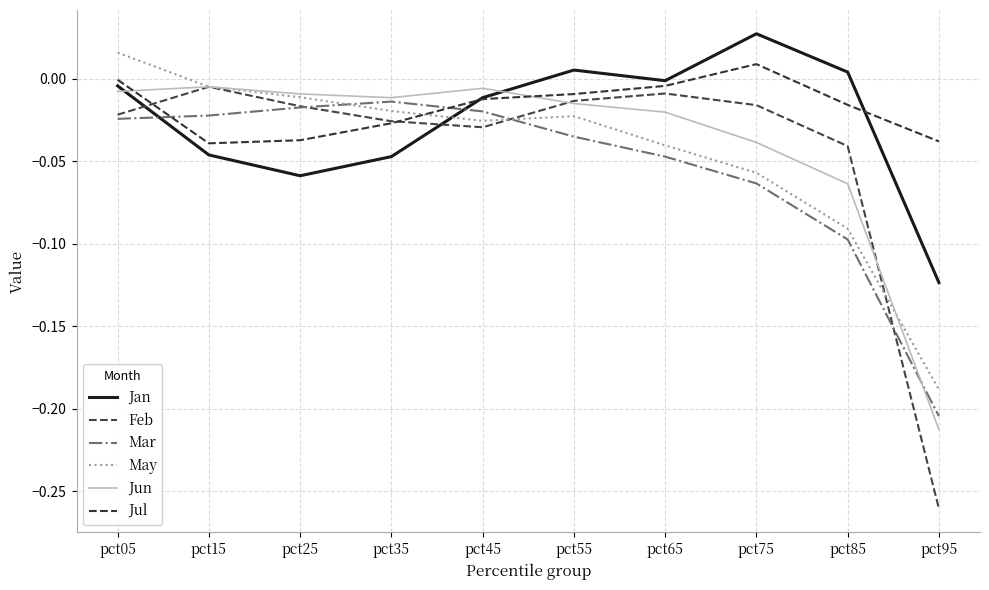

What is the spread (max minus min) of values at pct75?

0.1